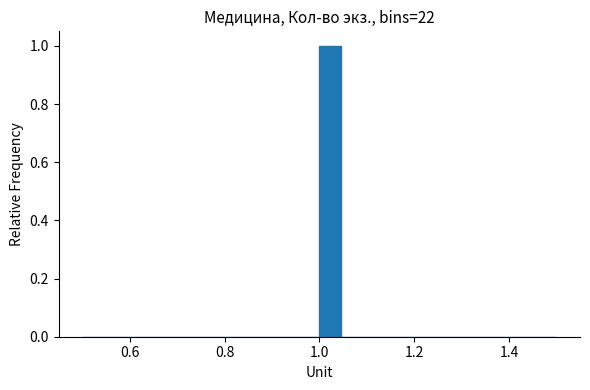

Read against the x-axis, roughly where is the centre of the tallest bar?

1.02